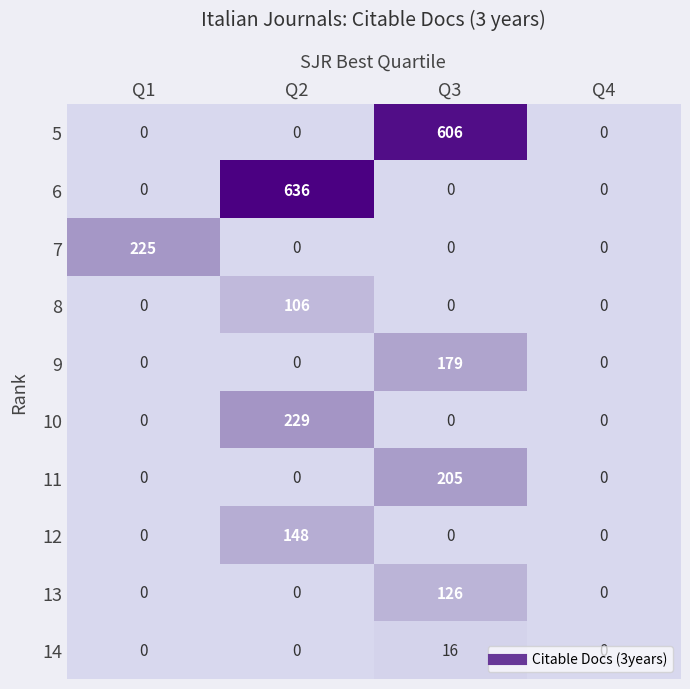

At which category is the sum across all series the highest?

Q3